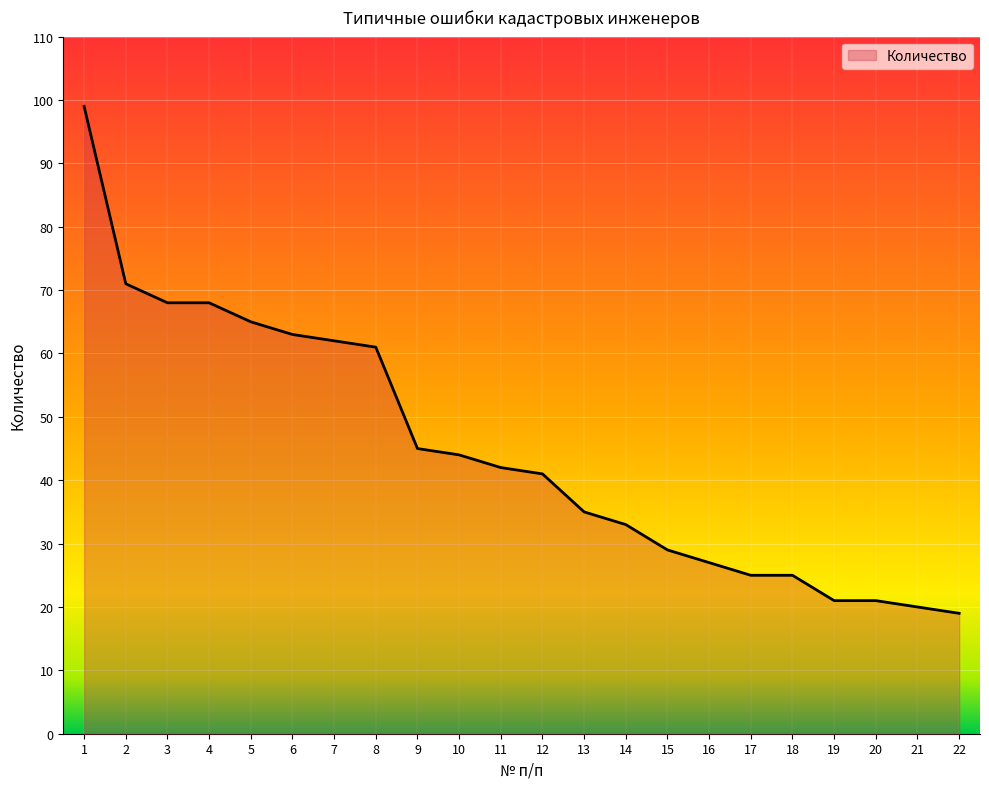

How many values are below 42?

11